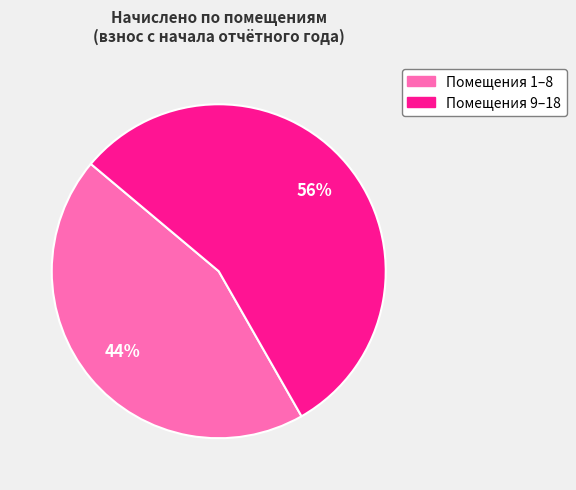

Is there any slice that represents more than half of the pie?

Yes